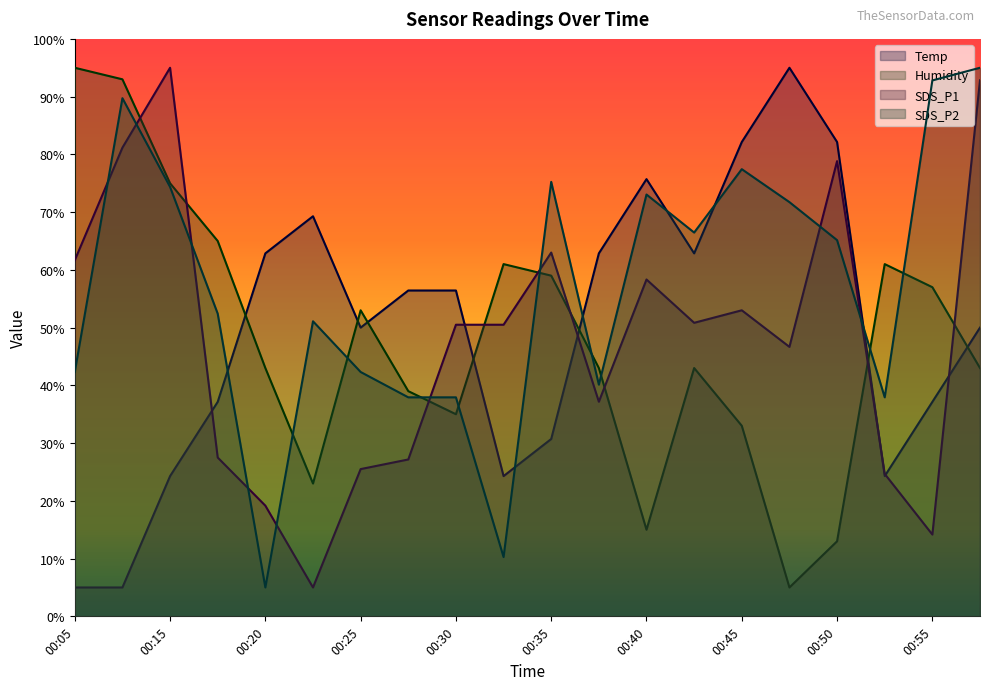

Where do SDS_P2 and Temp first cross each other?

00:18 and 00:20